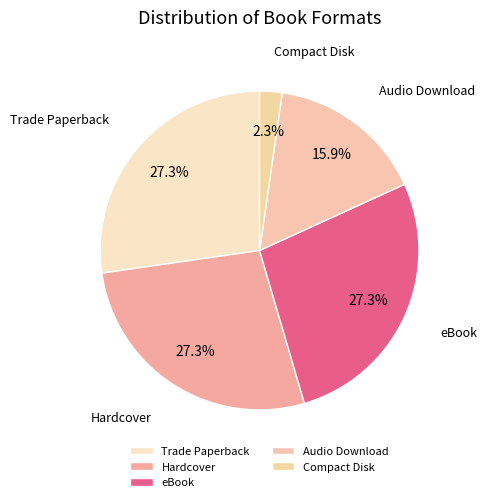

Which category has the smallest portion of the pie?

Compact Disk